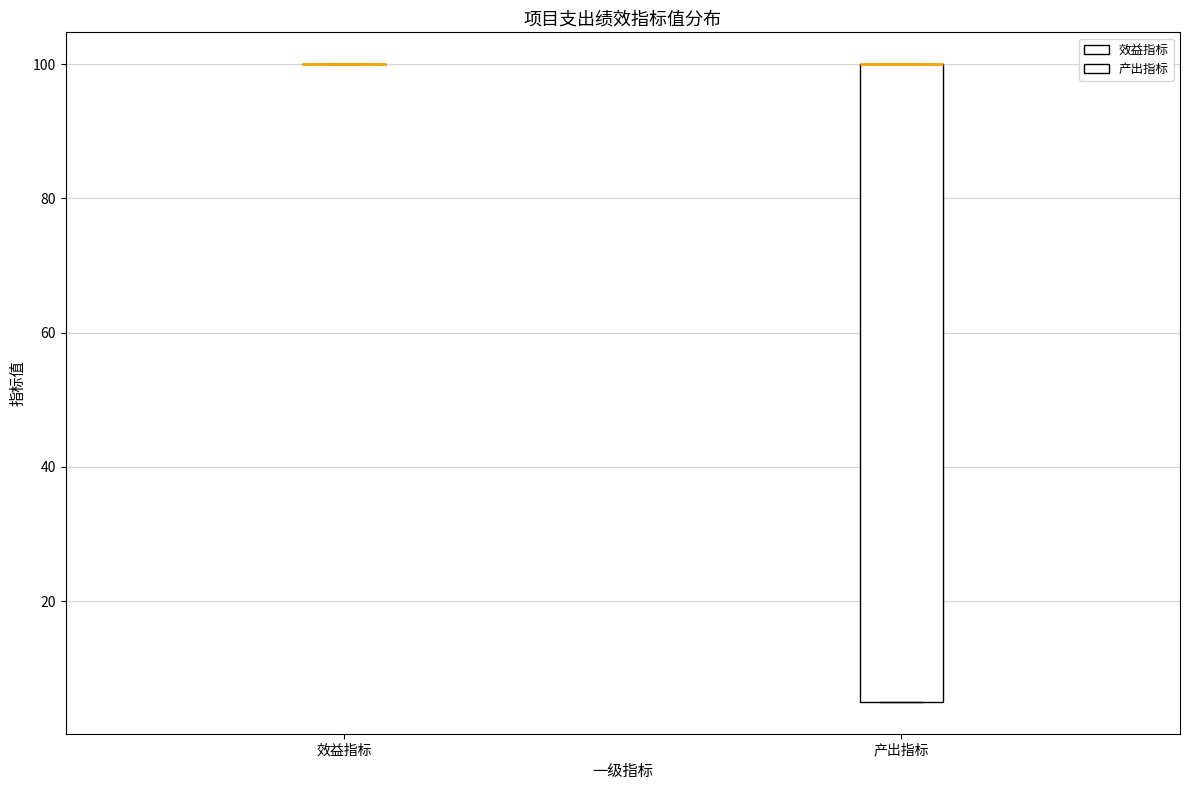

Reading left to right, transcribe this box plot: for each box, give where its median line is, the range the box spans, and where its two whiskers end, as read against the y-axis. The values are not printed on the chart, so give them approximately, as read against the axis.

效益指标: box collapsed to a line at 100, whiskers 100 to 100
产出指标: median 100 (drawn on the box's upper edge), box 6 to 100, whiskers 6 to 100